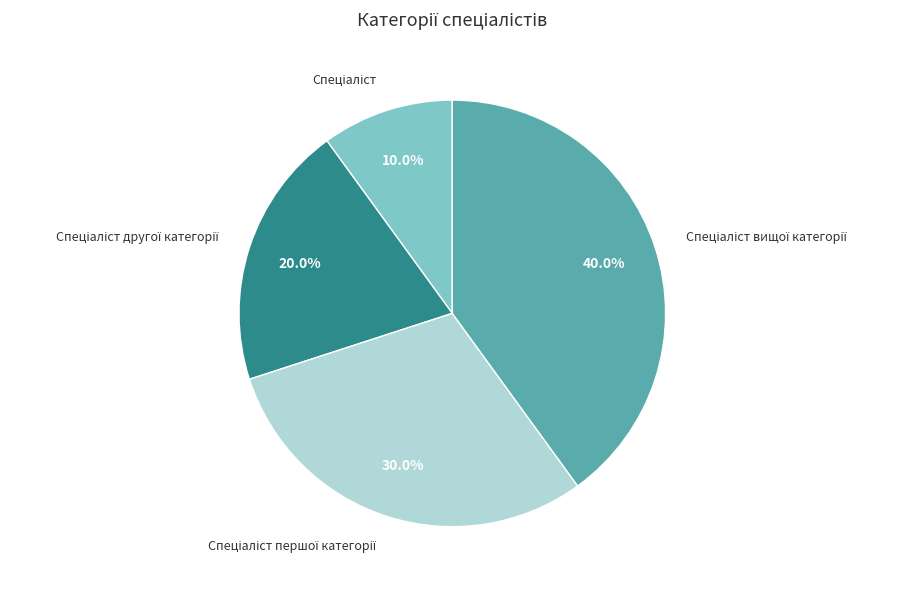

Is there a majority slice in this chart?

No